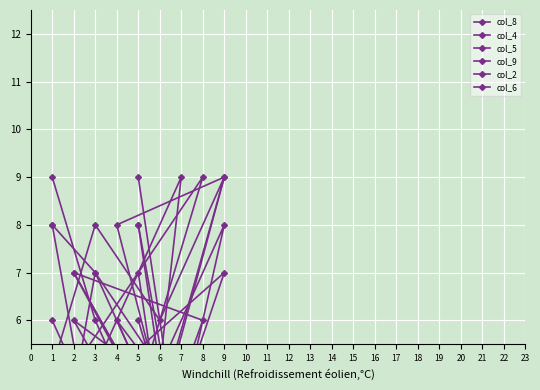

At 2, list the series in order from smallest to largest.

col_2, col_8, col_4, col_5, col_9, col_6